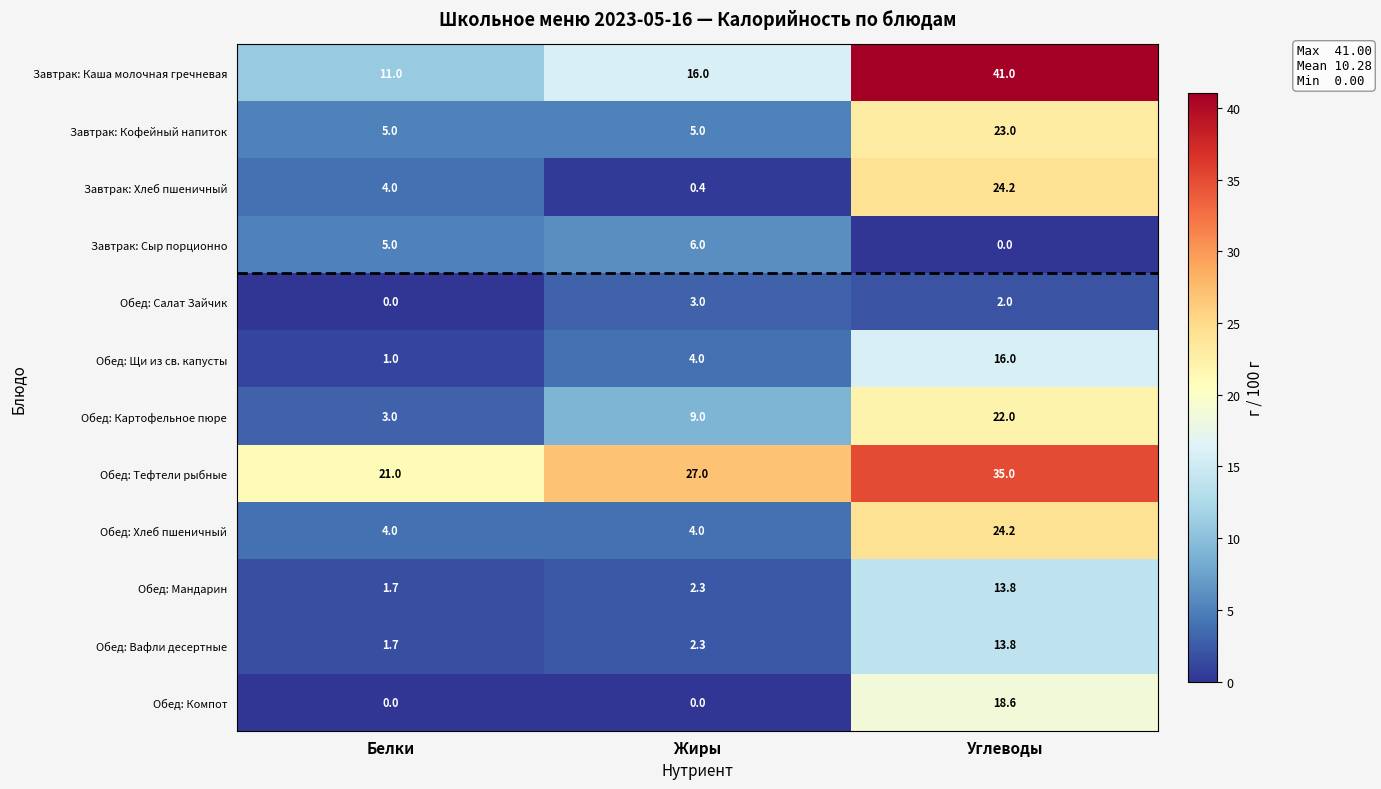

What is the sum of the Обед: Тефтели рыбные values at Белки and Жиры?

48.0